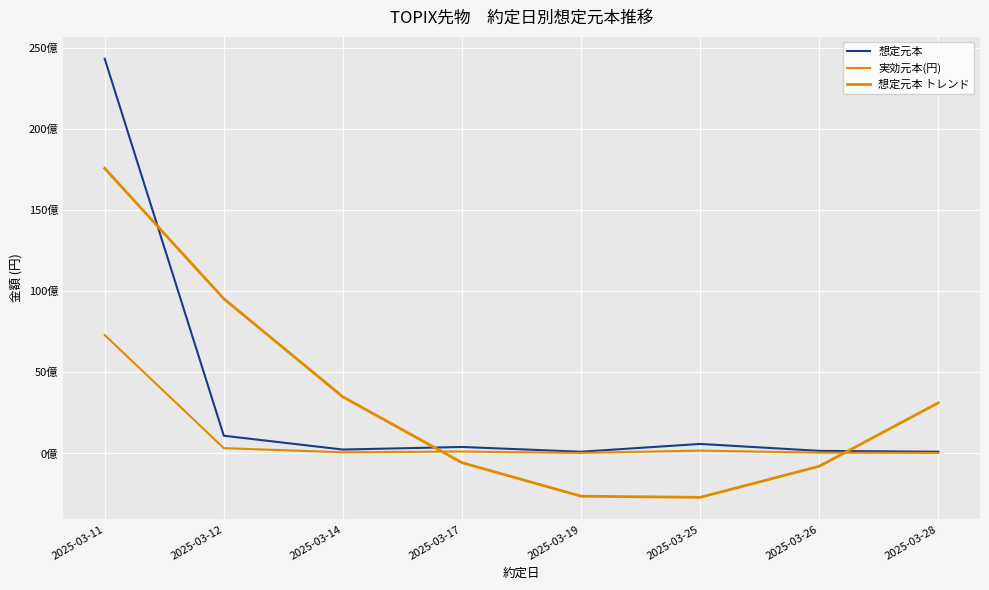

Reading left to right, list all the values displayed in this chart.

想定元本: 2025-03-11=24304060000.0	2025-03-12=1091420000.0	2025-03-14=239580000.0	2025-03-17=399300000.0	2025-03-19=106480000.0	2025-03-25=585640000.0	2025-03-26=159720000.0	2025-03-28=106480000.0
実効元本(円): 2025-03-11=7291218000.0	2025-03-12=327426000.0	2025-03-14=71874000.0	2025-03-17=119790000.0	2025-03-19=31944000.0	2025-03-25=175692000.0	2025-03-26=47916000.0	2025-03-28=31944000.0
想定元本 トレンド: 2025-03-11=17558108333.3	2025-03-12=9526474047.6	2025-03-14=3484367857.1	2025-03-17=-568210238.1	2025-03-19=-2631260238.1	2025-03-25=-2704782142.9	2025-03-26=-788775952.4	2025-03-28=3116758333.3